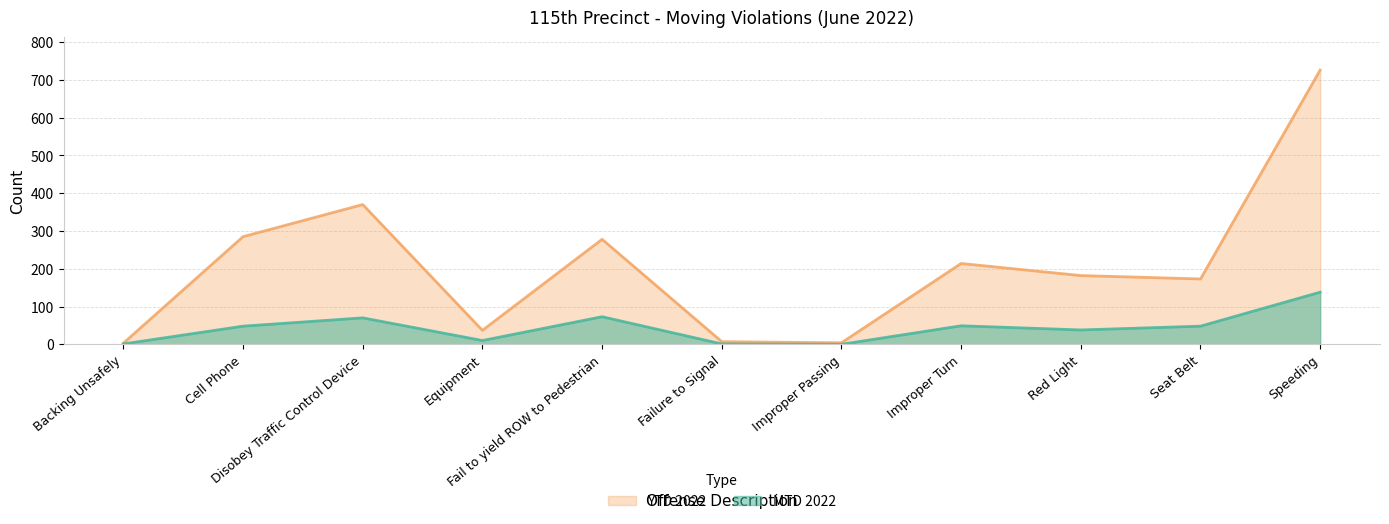

At which label does MTD 2022 reach its minimum?

Improper Passing